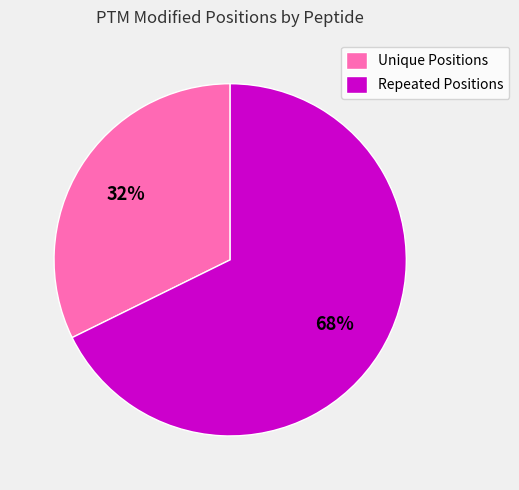

Between Repeated Positions and Unique Positions, which is larger?

Repeated Positions